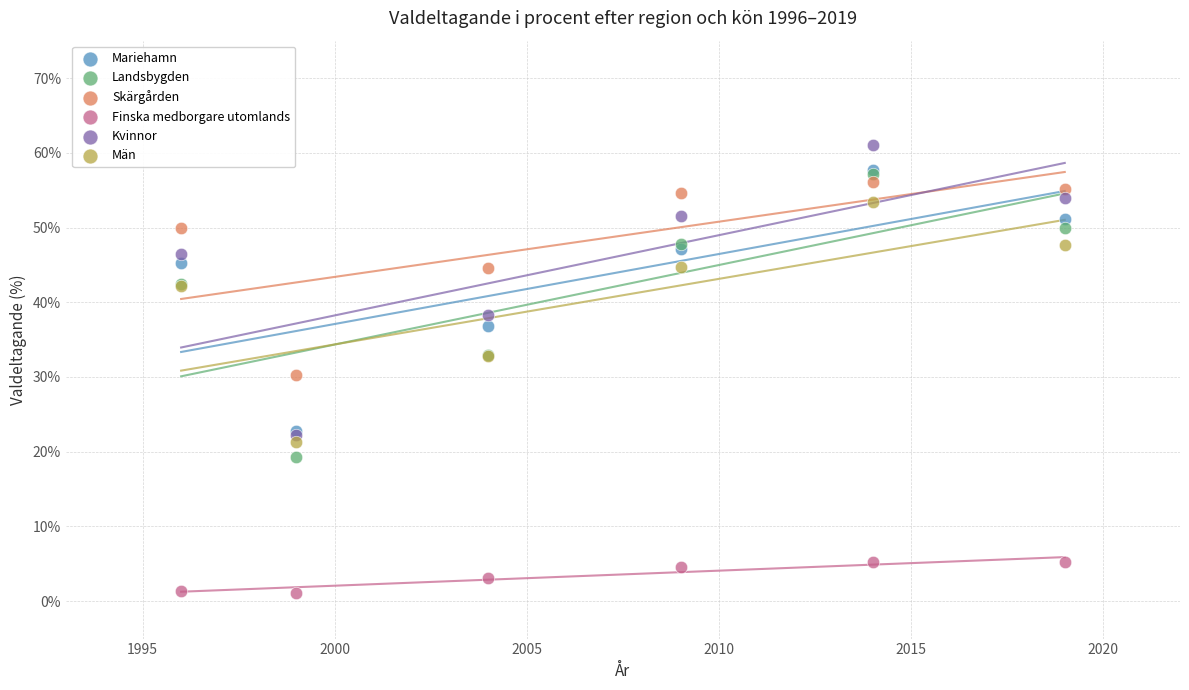

Which series contains the lowest Y value?

Finska medborgare utomlands